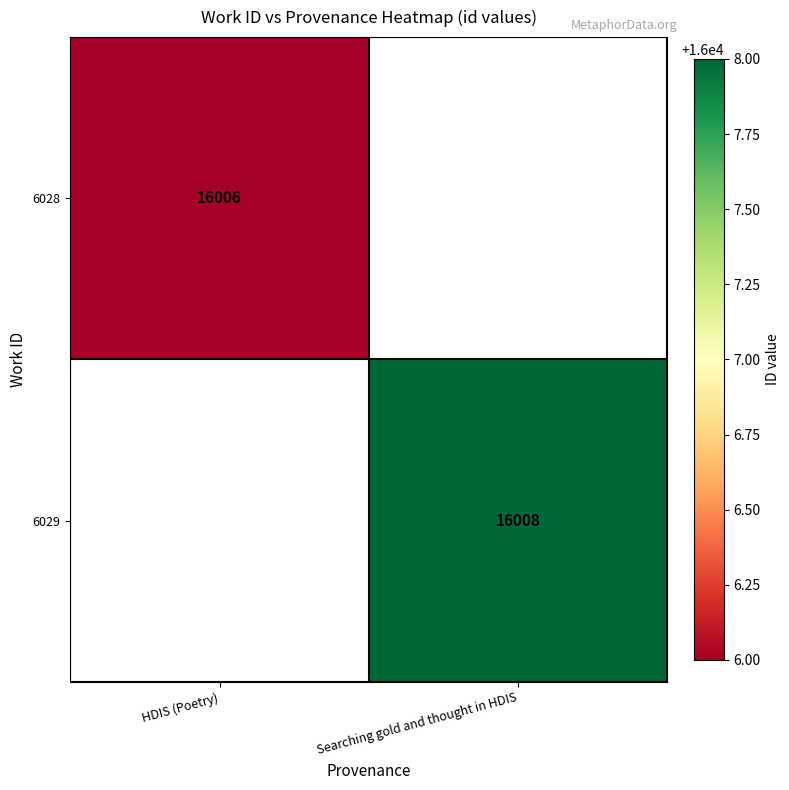

The value of 6029 at Searching gold and thought in HDIS is 23785. True or false?

False